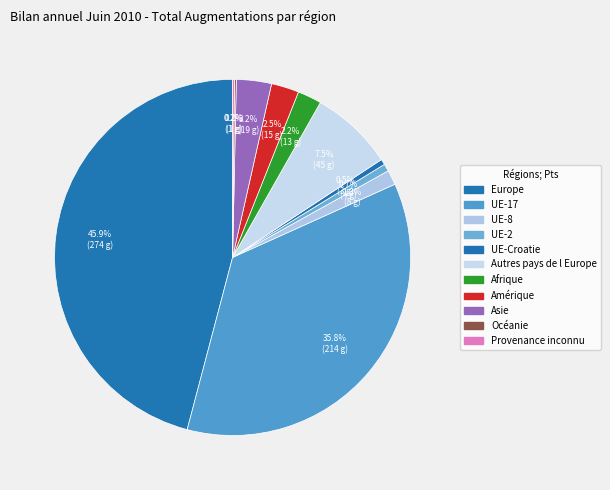

Which category has the biggest portion of the pie?

Europe